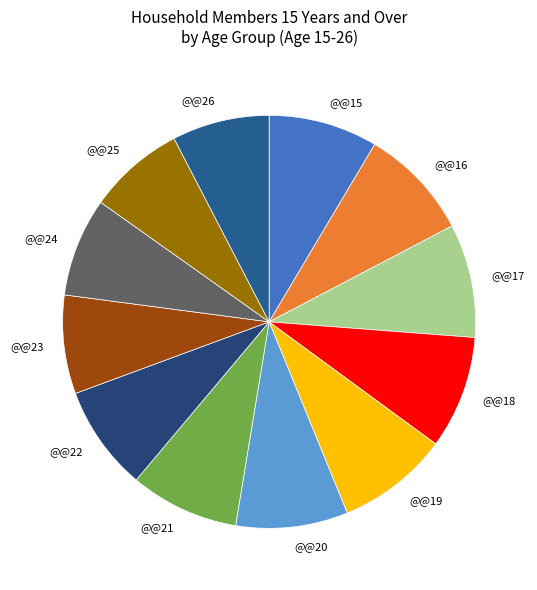

Combined, do @@25 and @@15 account for over 50%?

No